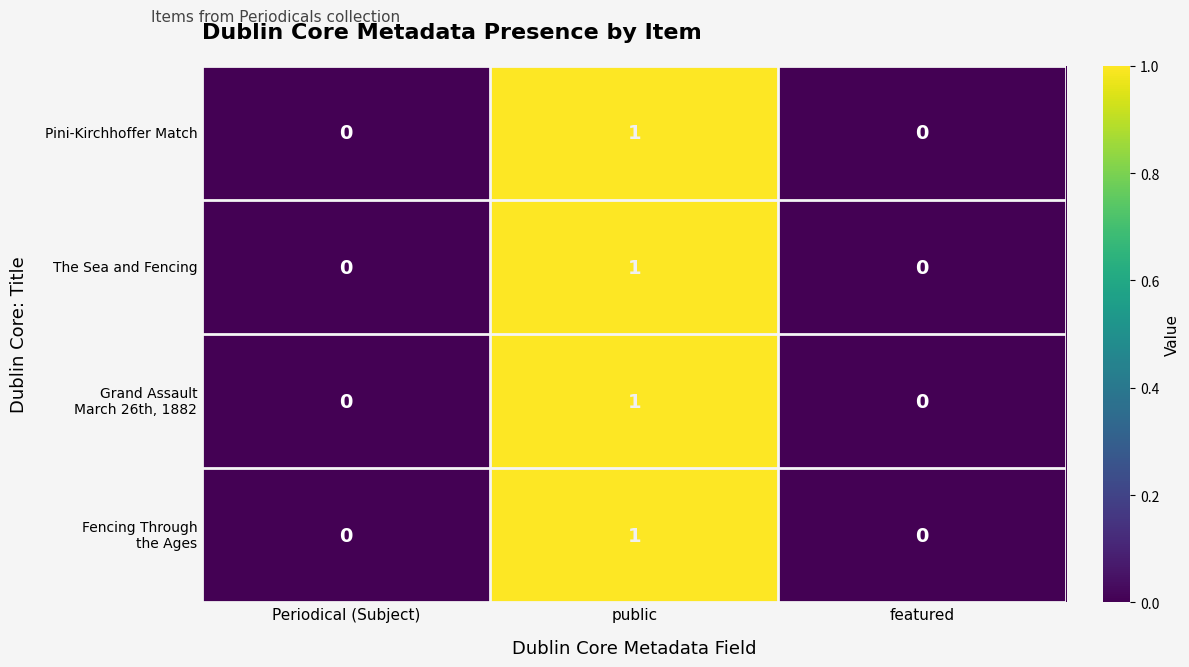

How many series are shown in this chart?

4